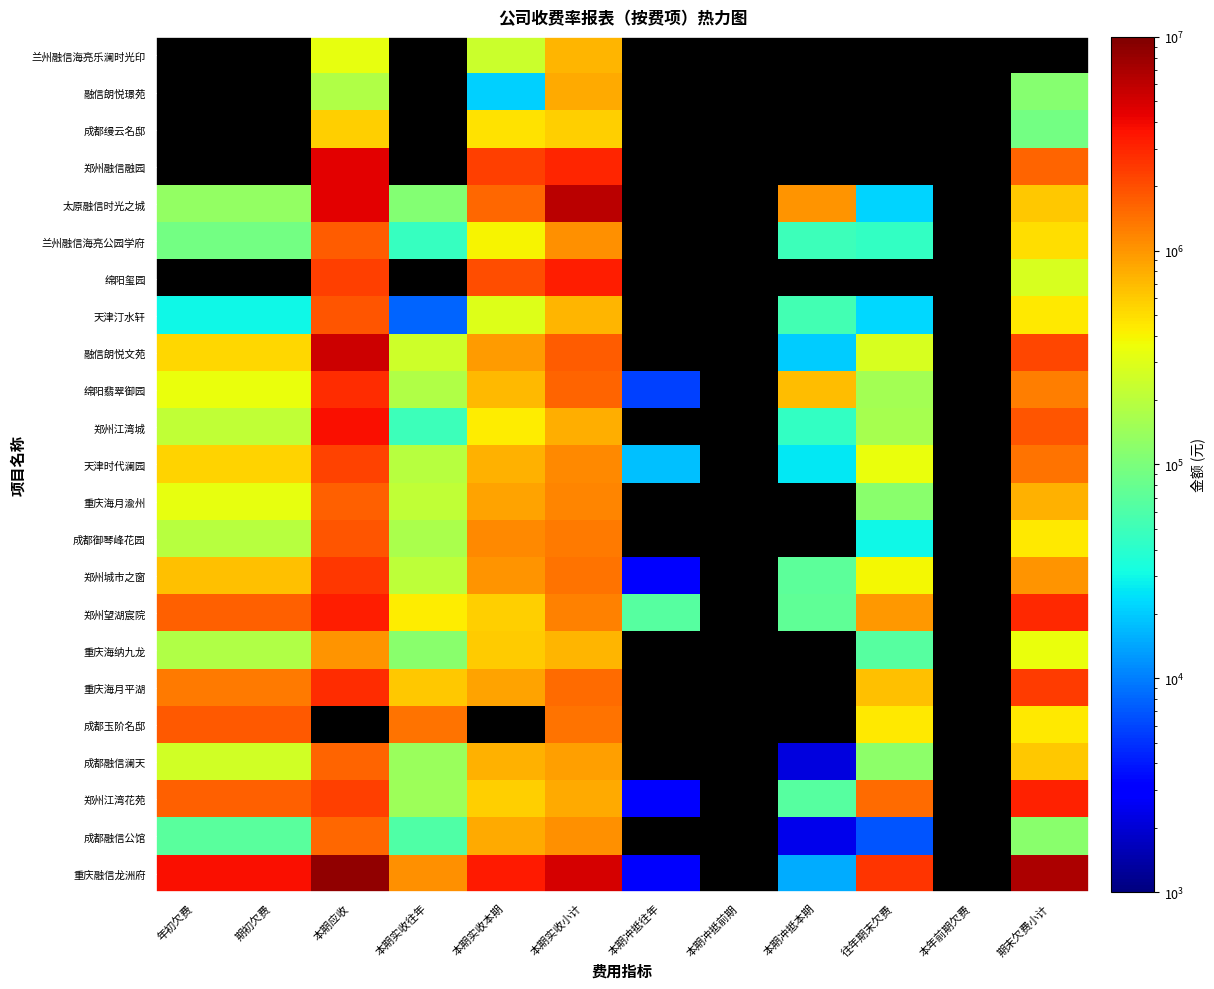

The value of 郑州江湾城 at 期初欠费 is 295365.9. True or false?

False